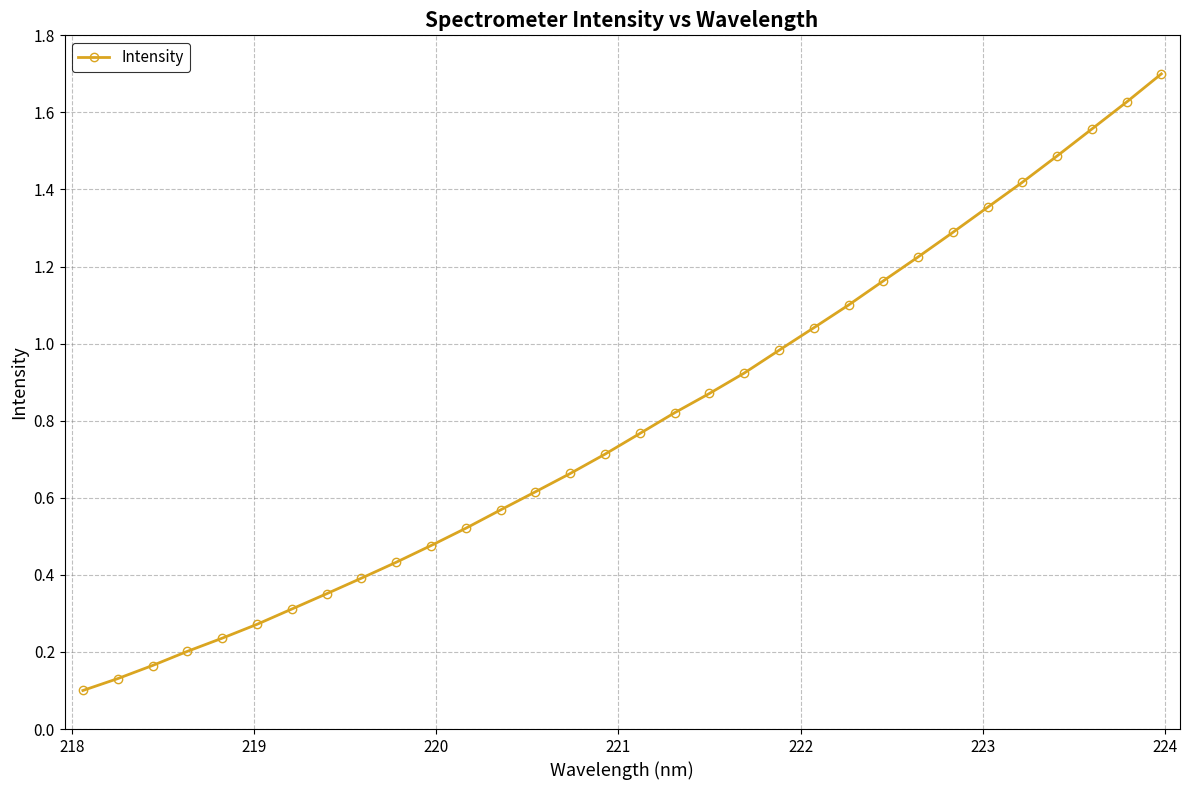

True or false: the data has more than 2 interior local peaks.

False